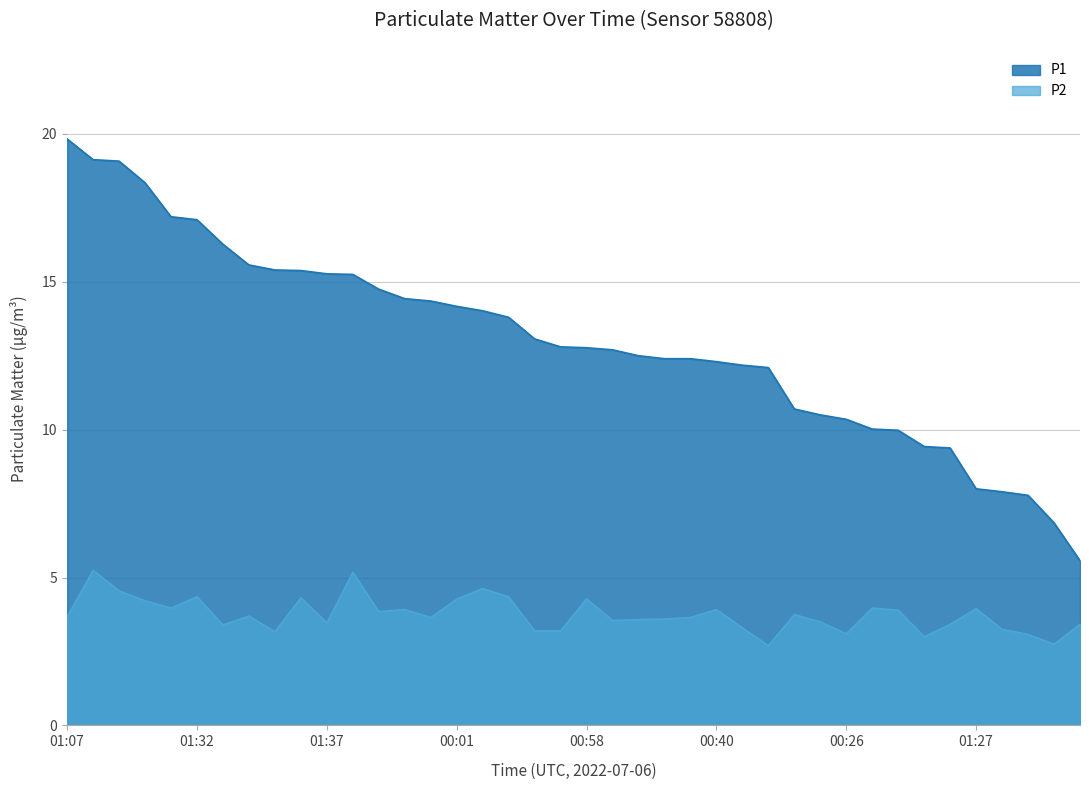

Which series has the largest range (max minus min)?

P1